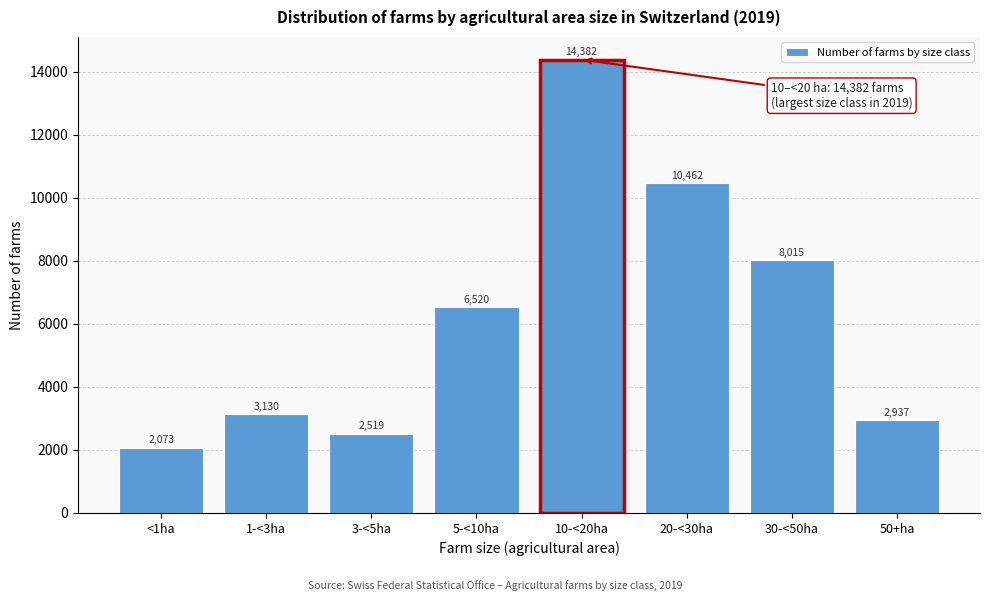

Reading left to right, transcribe all the data shown in this chart.

<1ha=2073	1-<3ha=3130	3-<5ha=2519	5-<10ha=6520	10-<20ha=14382	20-<30ha=10462	30-<50ha=8015	50+ha=2937